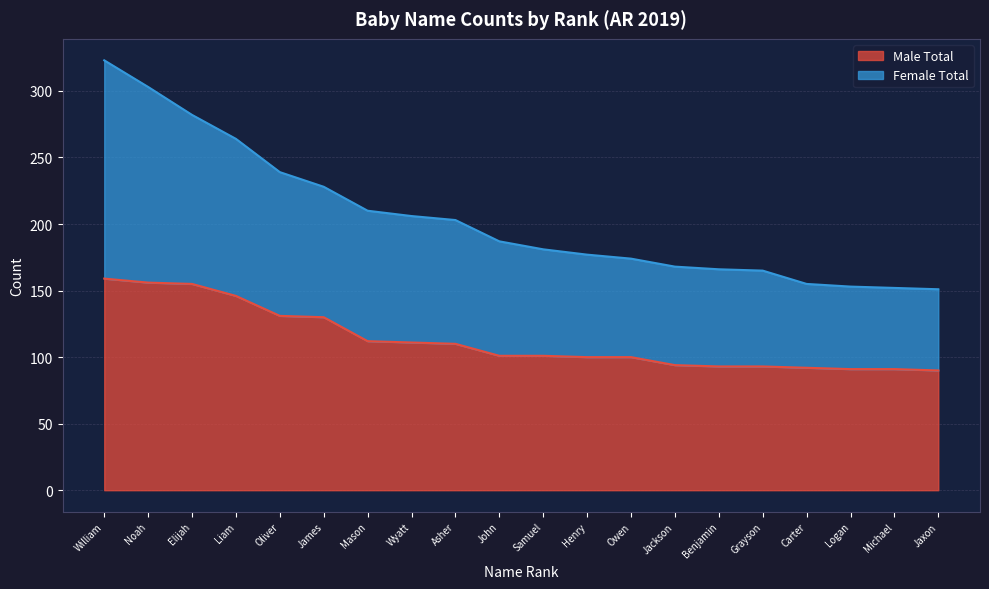

The Female Total series shows 43 at Jaxon. True or false?

False